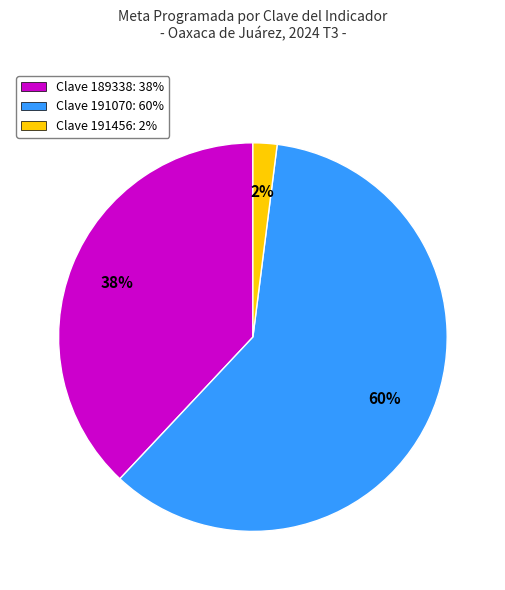

How many slices are in this pie chart?

3